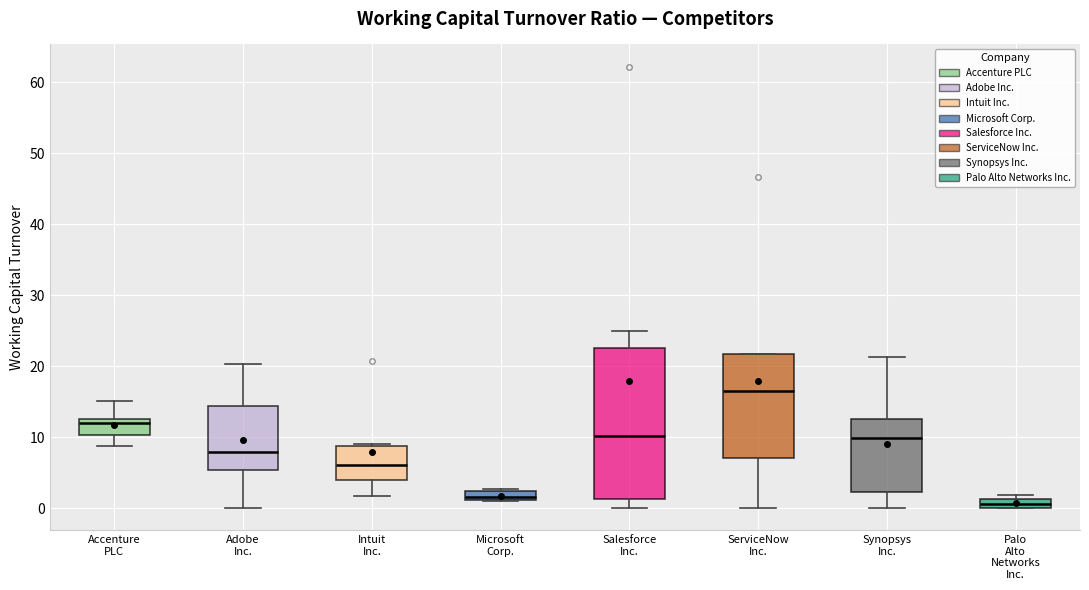

Which box is the tallest, from its lower edge to its upper edge?

Salesforce Inc.